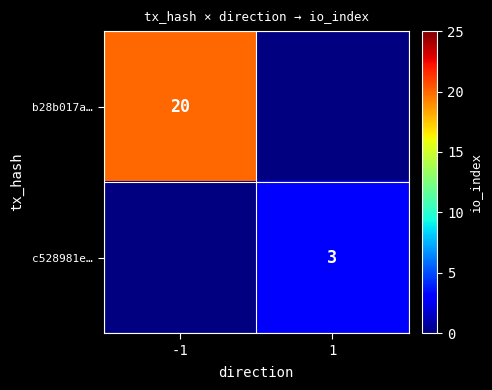

At how many categories does at least one series exceed 14?

1